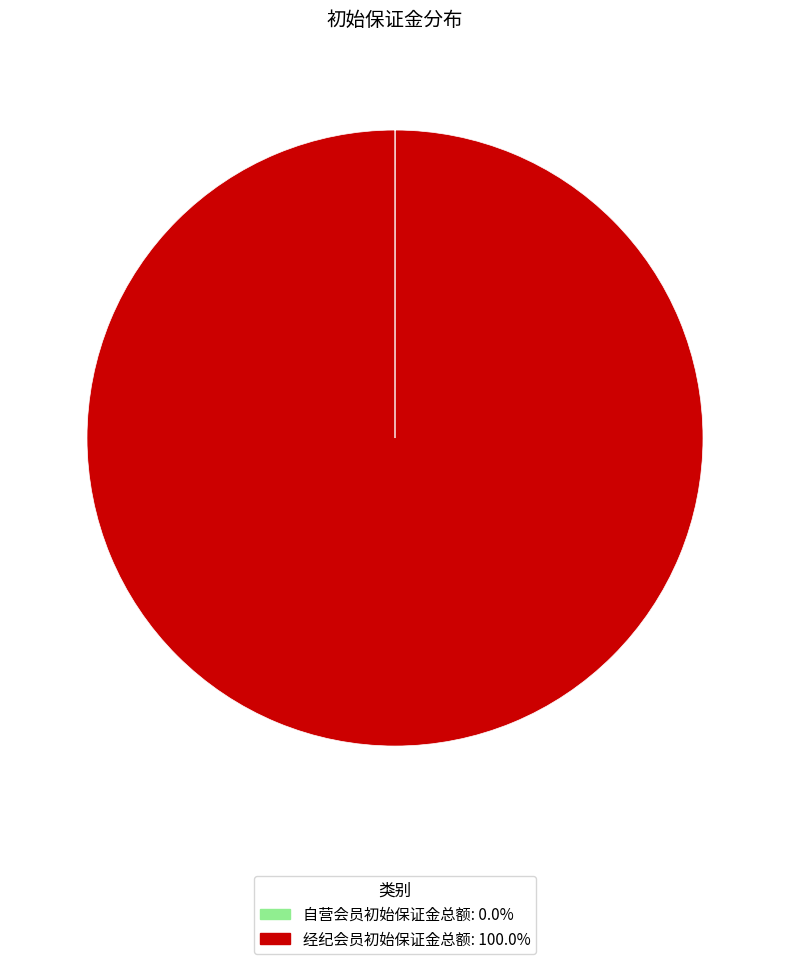

Is there any slice that represents more than half of the pie?

Yes